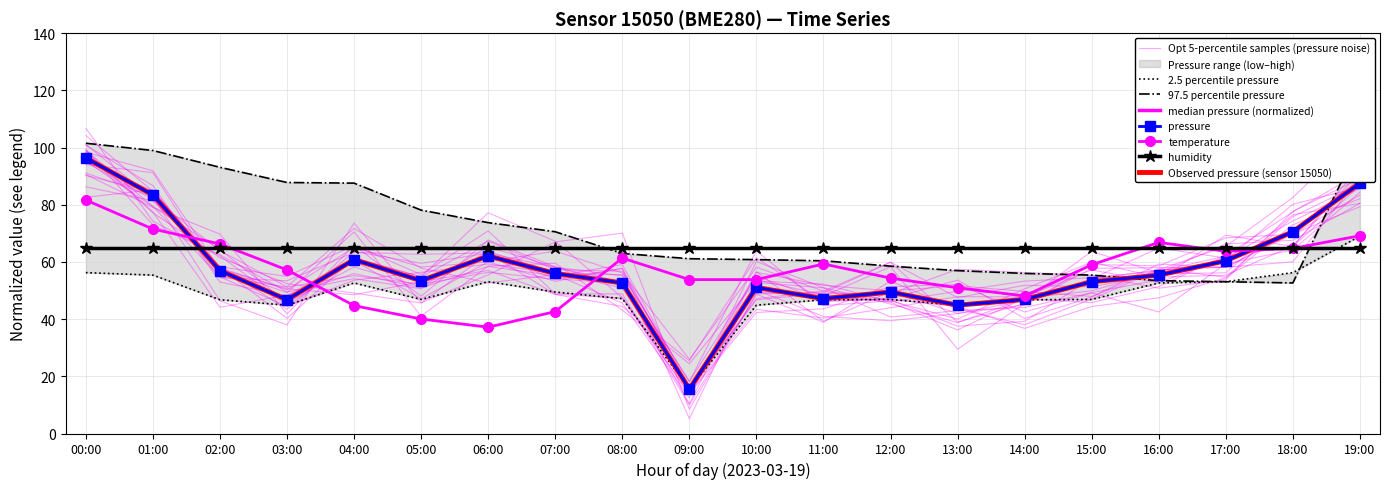

After their last crossing, which series has the higher values: pressure or temperature?

pressure